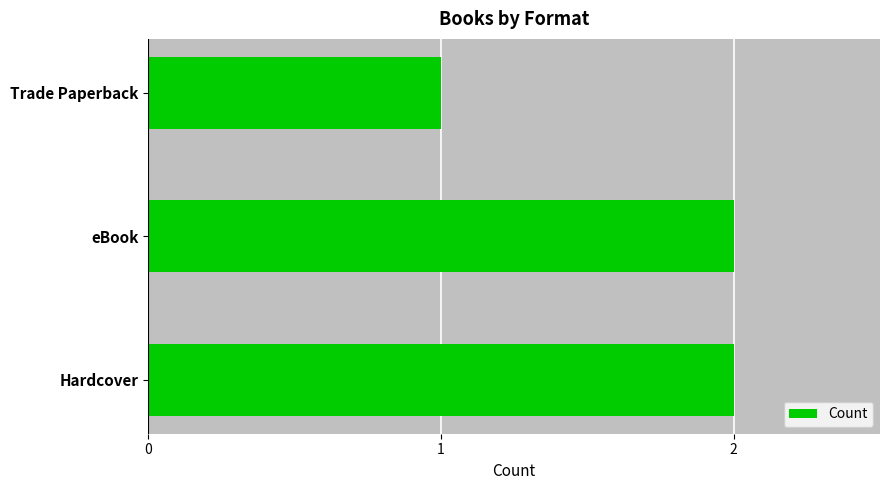

What is the ratio of the value at Trade Paperback to the value at Hardcover?

0.5